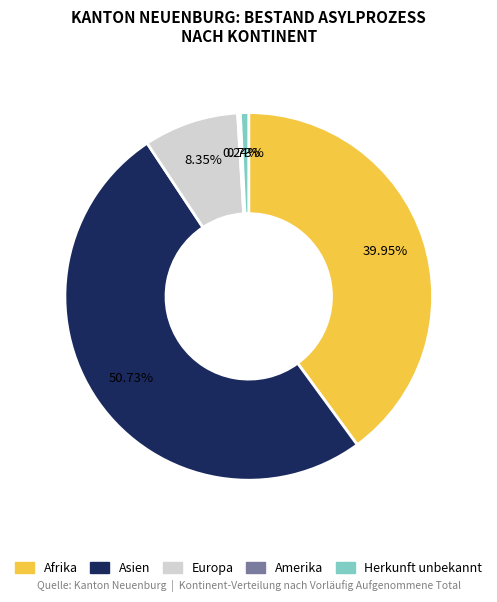

What is the majority slice?

Asien